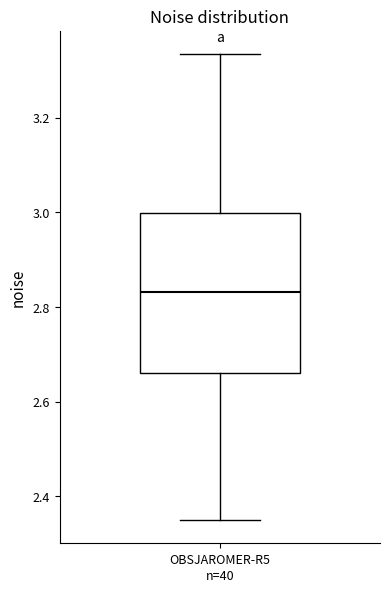

Where does the lower whisker of the box for OBSJAROMER-R5 end on the y-axis? The values are not printed on the chart, so give them approximately, as read against the axis.

2.34